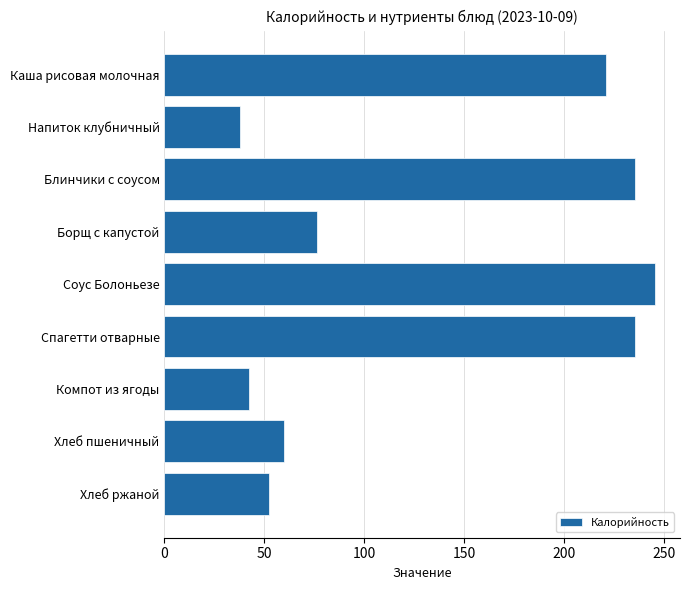

Is it true that the value at Хлеб ржаной is 52.2?

True